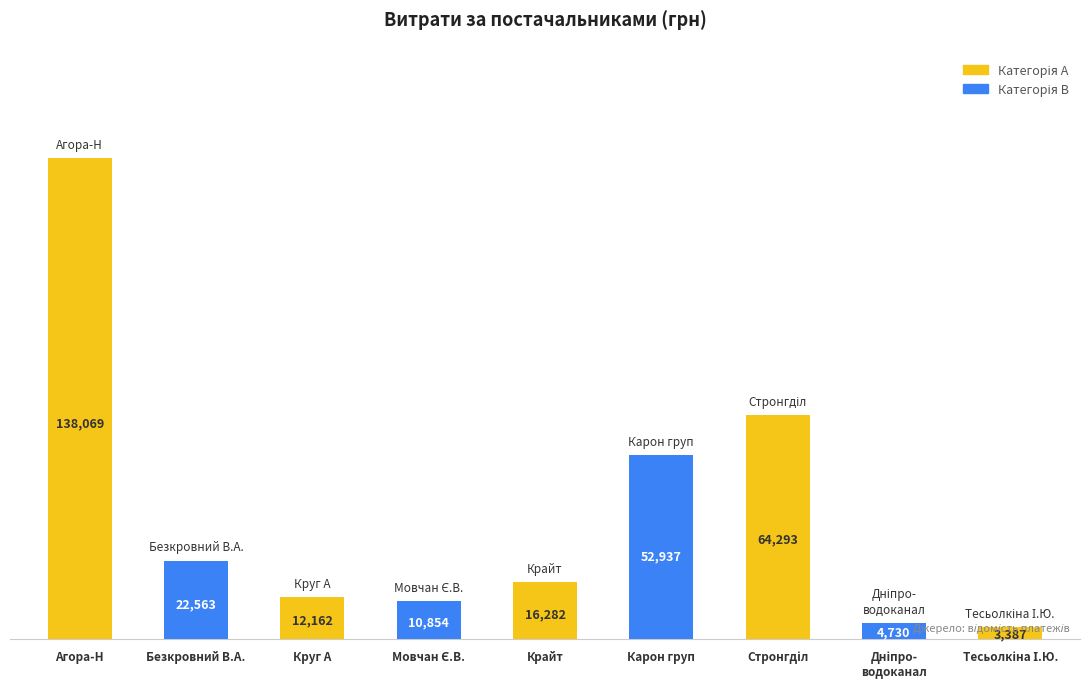

Count the number of data series in this chart.

1